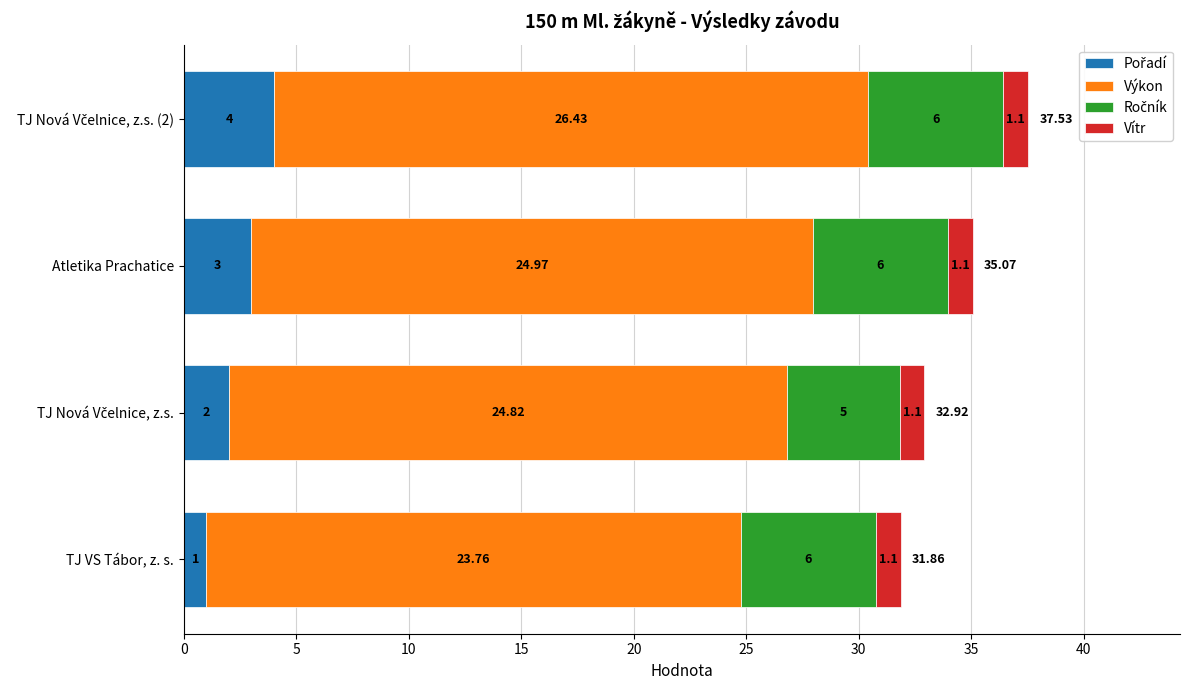

At how many categories does at least one series exceed 17?

4